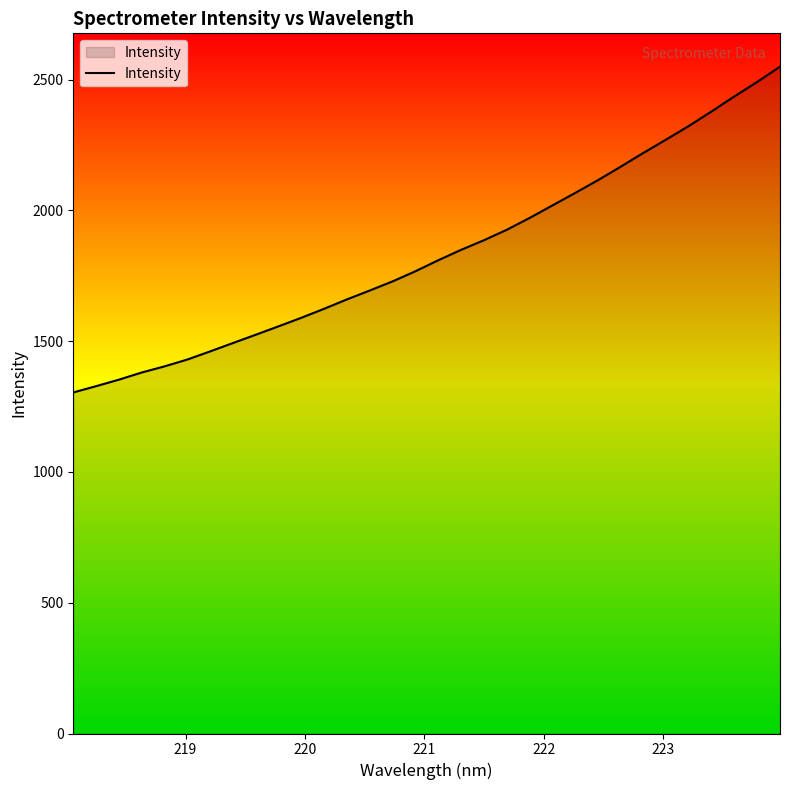

What is the minimum value shown in the chart?

1303.9